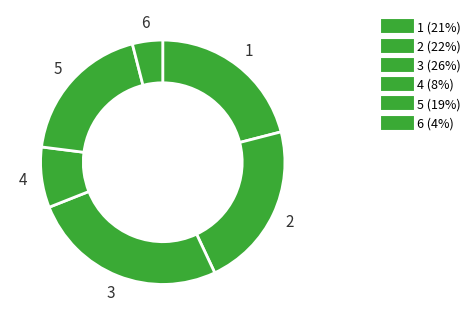

How many segments does this pie chart have?

6